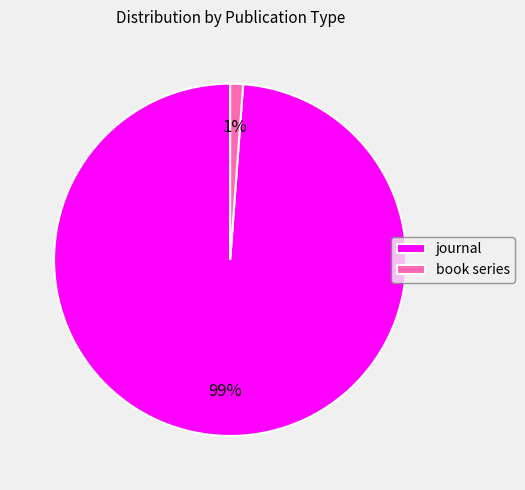

Combined, do book series and journal account for over 50%?

Yes